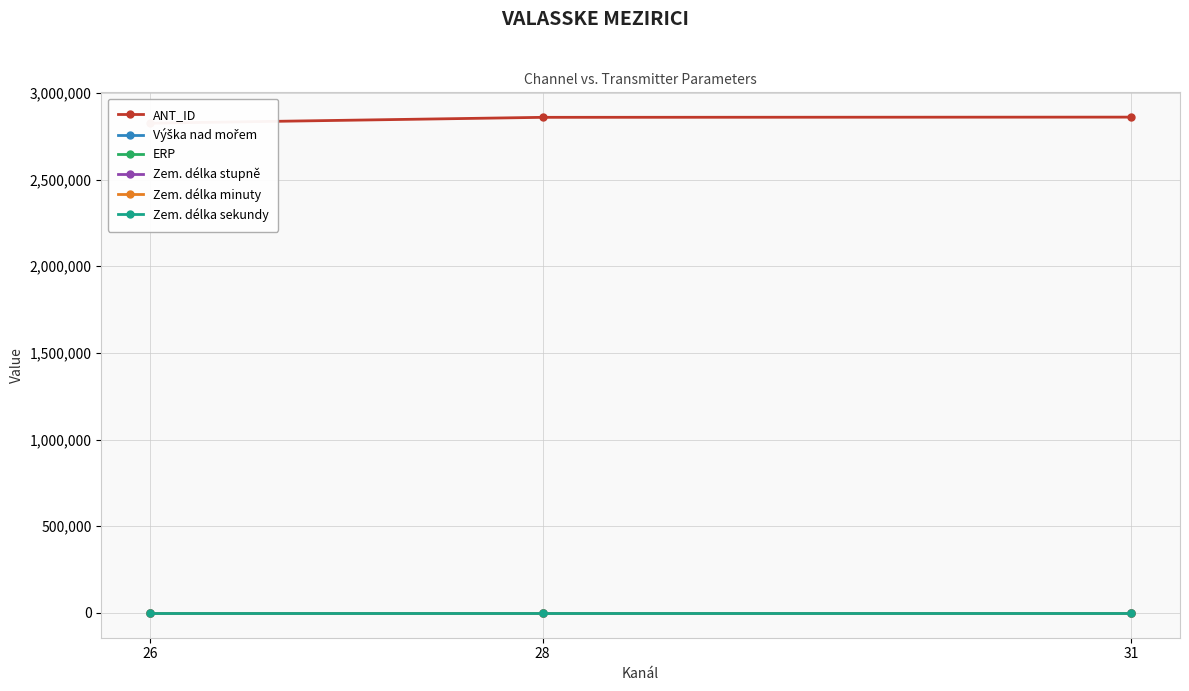

What is the approximate value of Výška nad mořem at 28?

1119